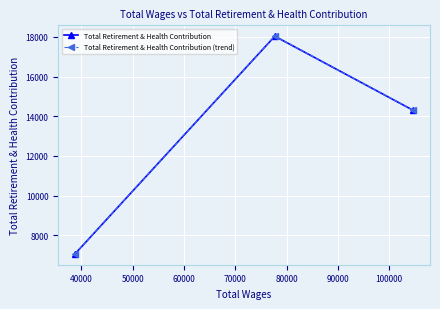

Is this an area chart (filled region under the line)?

No